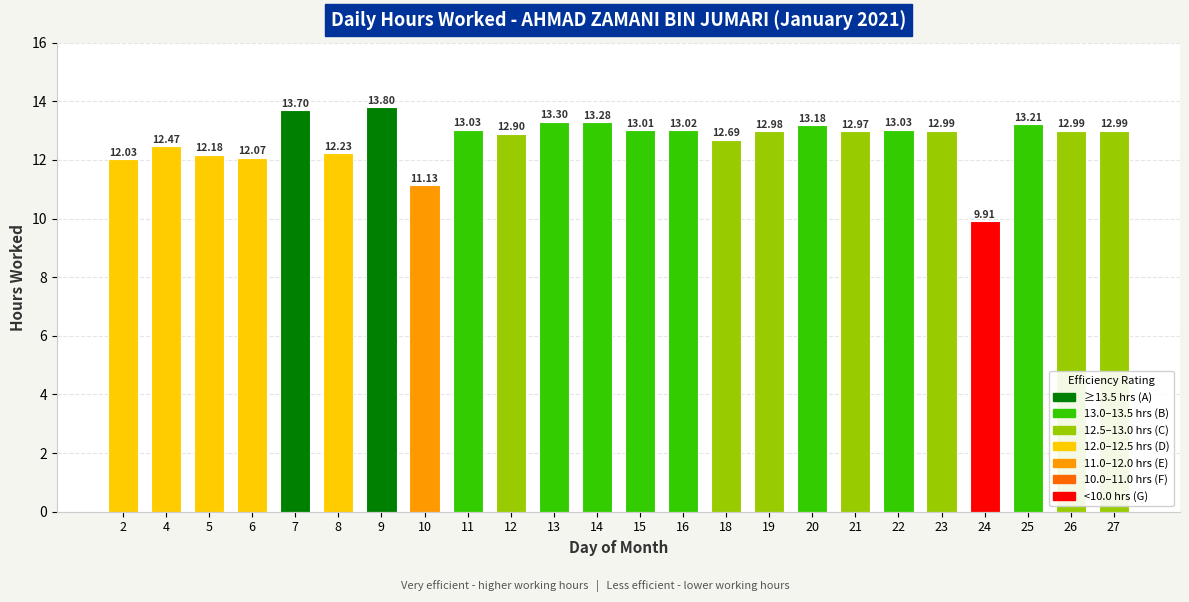

Which has a higher value, 12 or 23?

23